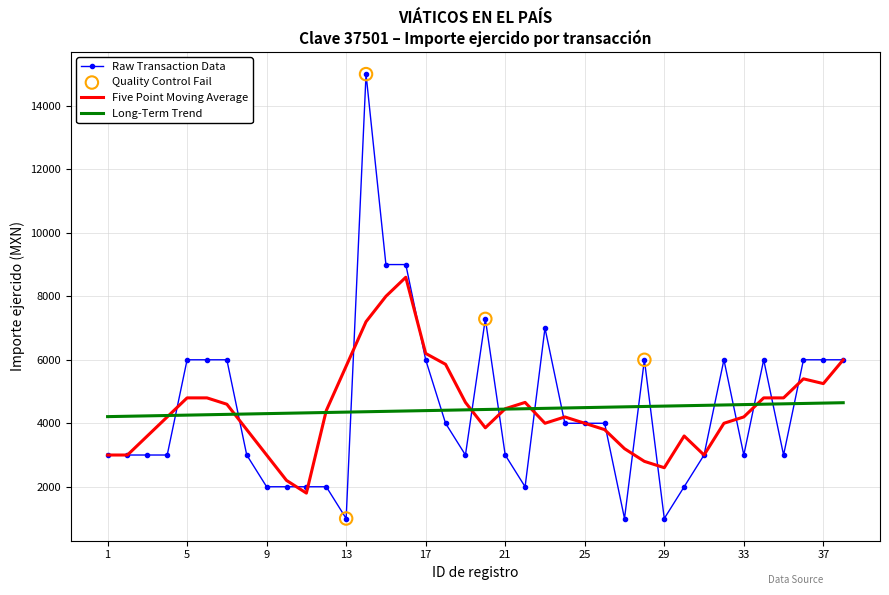

Which series has the largest range (max minus min)?

Raw Transaction Data